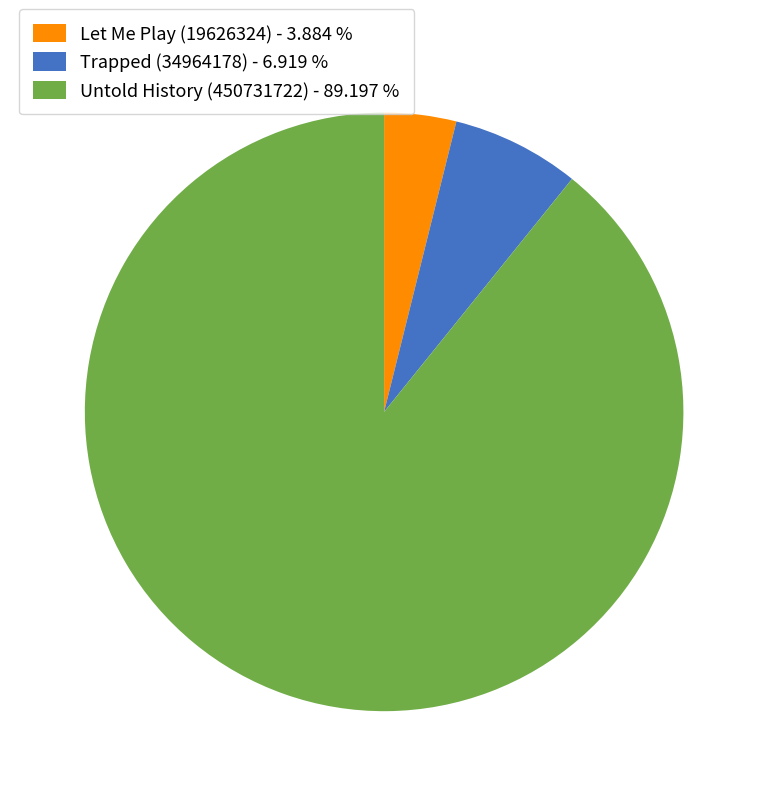

Combined, do Untold History (450731722) - 89.197 % and Trapped (34964178) - 6.919 % account for over 50%?

Yes